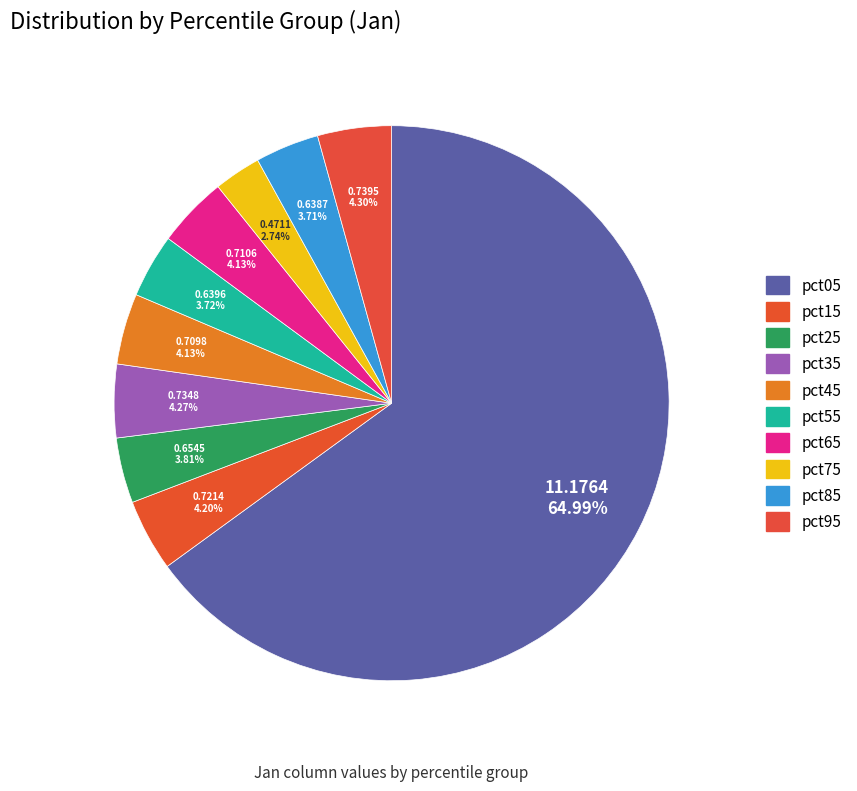

How many segments does this pie chart have?

10